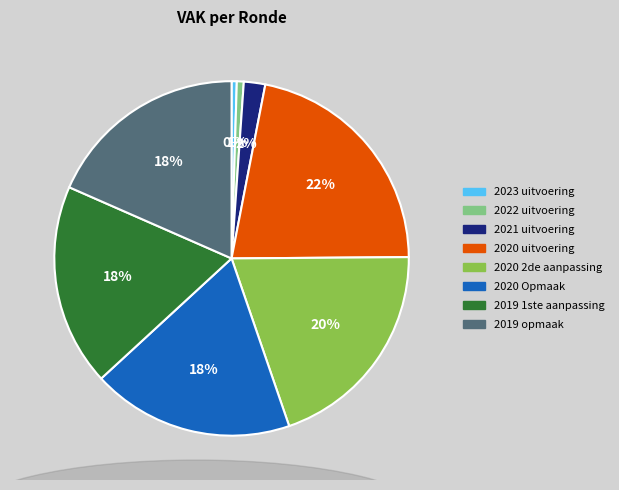

True or false: 2021 uitvoering accounts for 2% of the total.

True